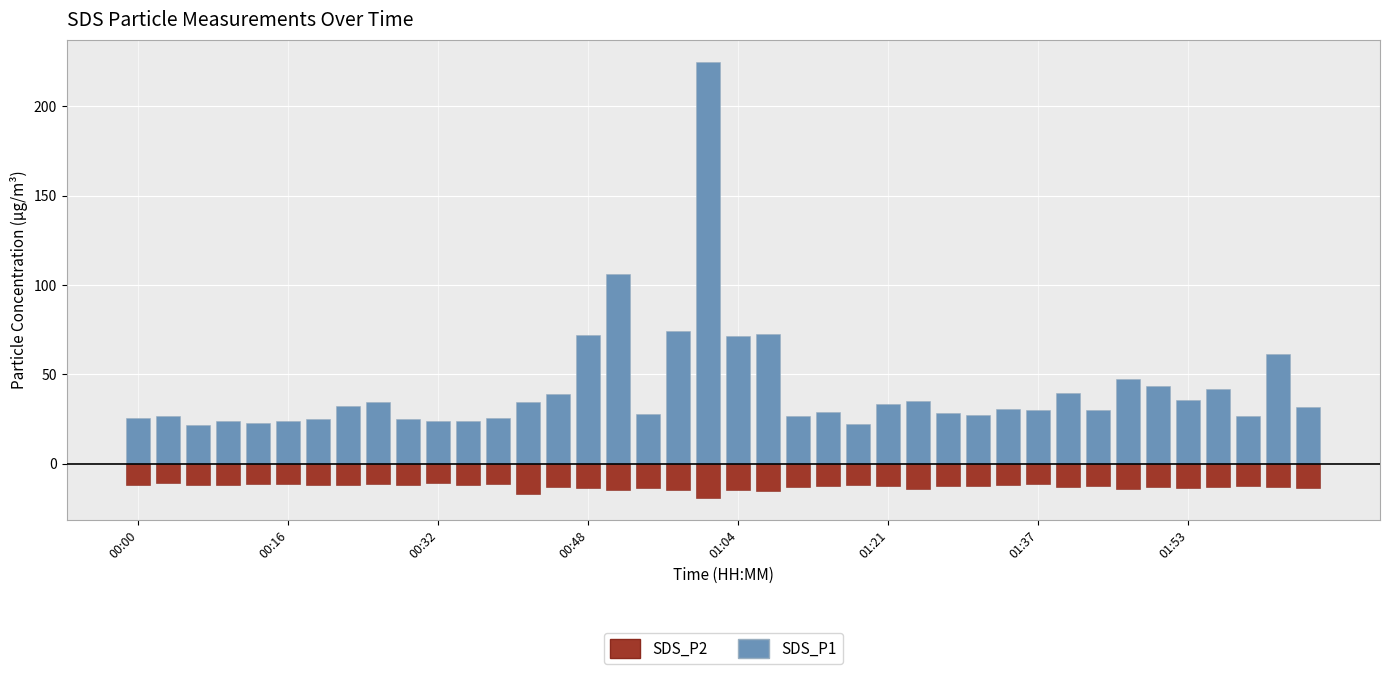

What is the difference between the maximum and minimum values in the SDS_P1 series?

203.4